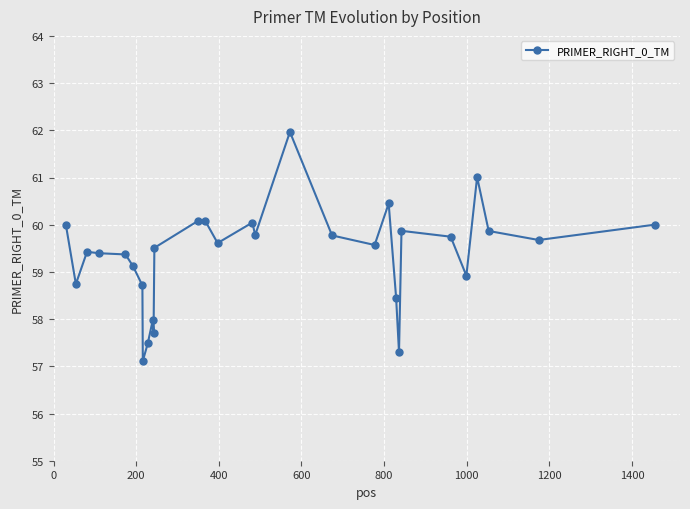

Is this an area chart (filled region under the line)?

No